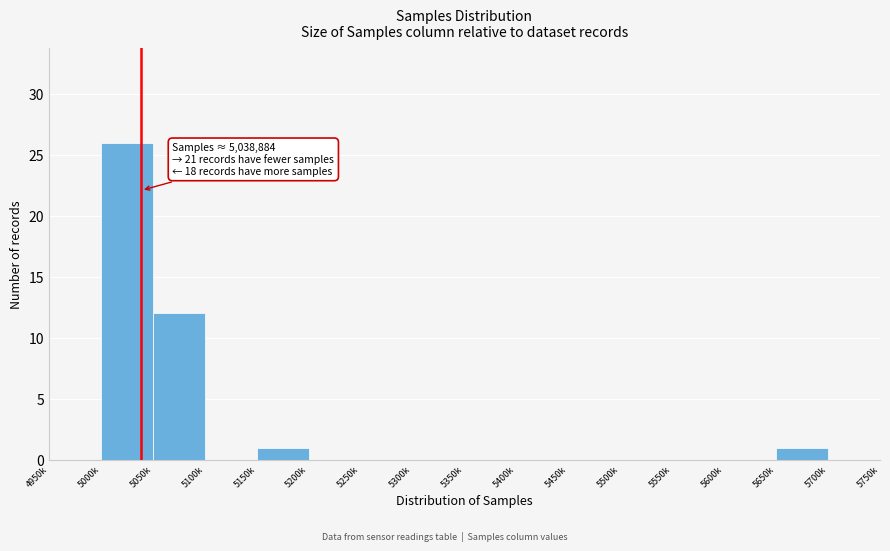

Reading left to right, what are all the values shown in this chart?

4950k=0	5000k=26	5050k=12	5100k=0	5150k=1	5200k=0	5250k=0	5300k=0	5350k=0	5400k=0	5450k=0	5500k=0	5550k=0	5600k=0	5650k=1	5700k=0